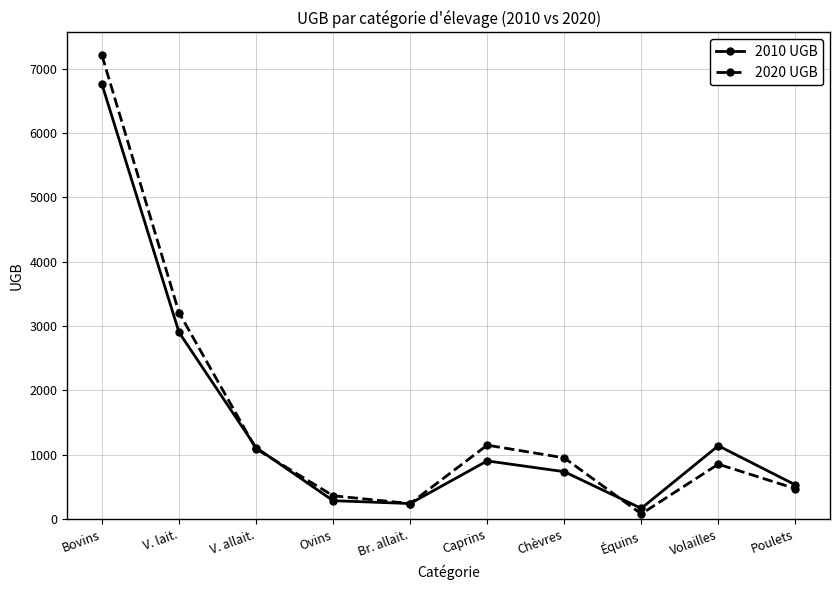

True or false: 2010 UGB and 2020 UGB intersect in this chart.

True